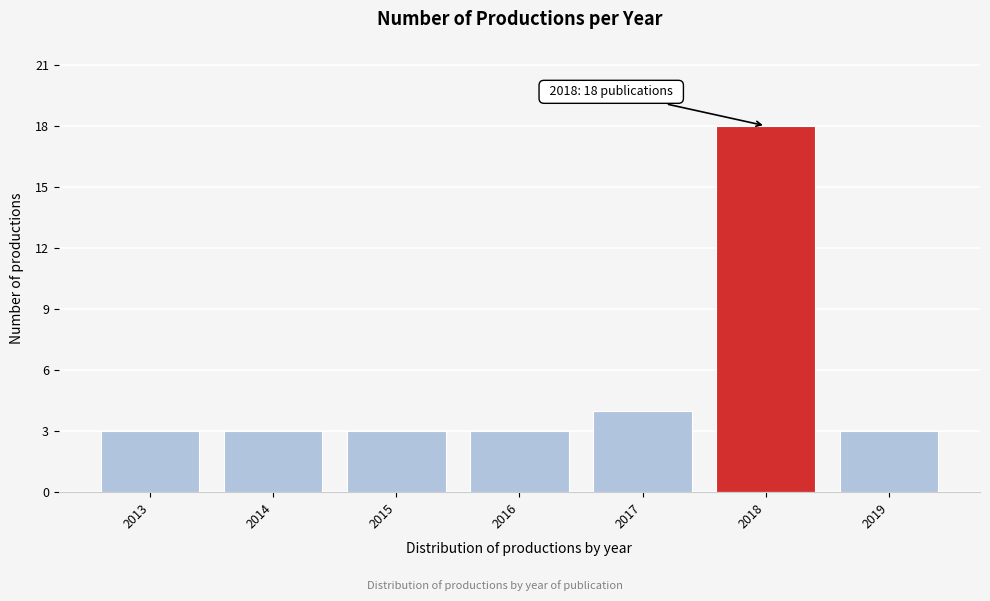

Reading left to right, what are all the values shown in this chart?

2013=3	2014=3	2015=3	2016=3	2017=4	2018=18	2019=3